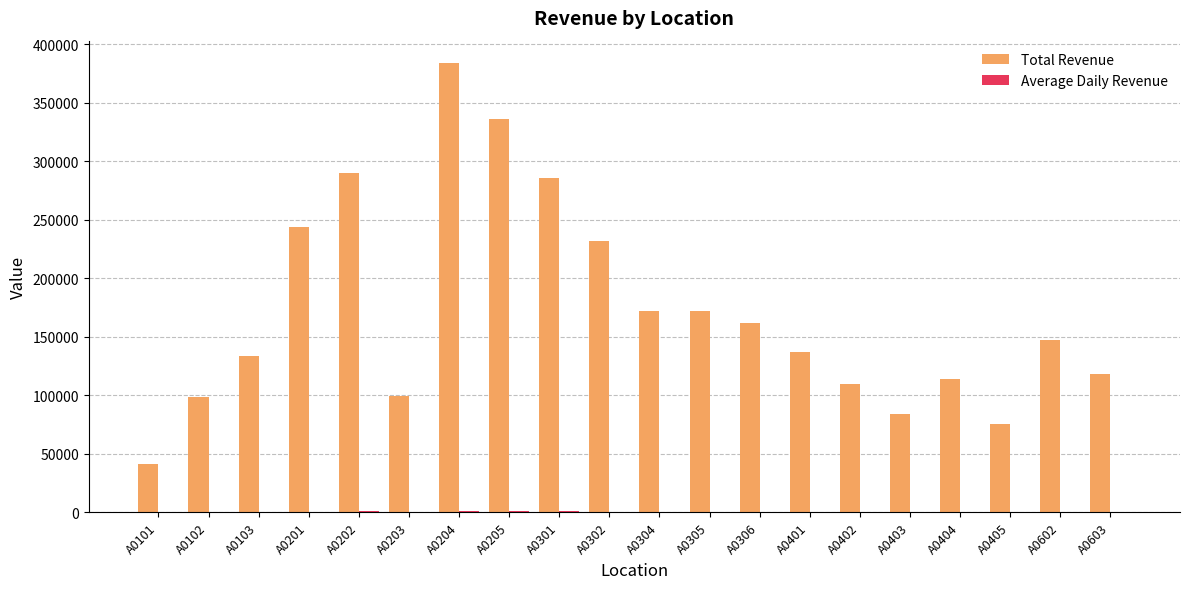

What is the sum of all Total Revenue values?

3437118.1